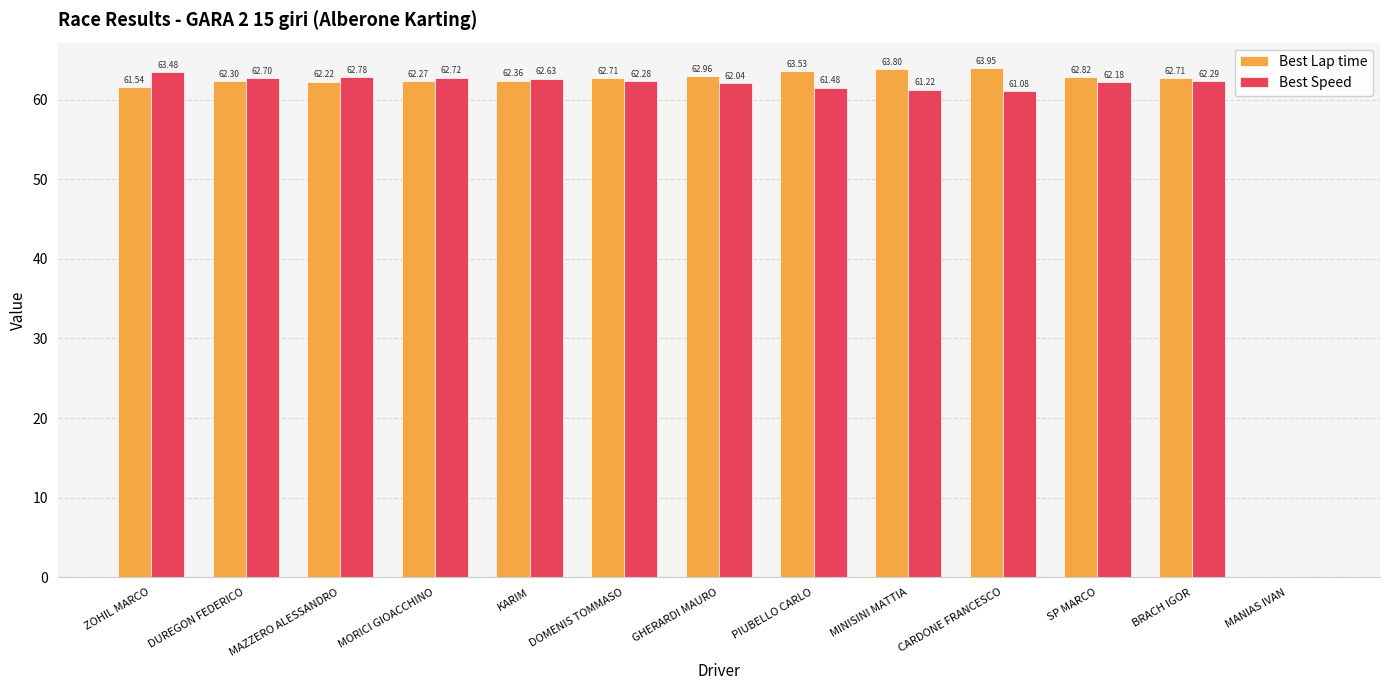

How many values in Best Speed are above zero?

12